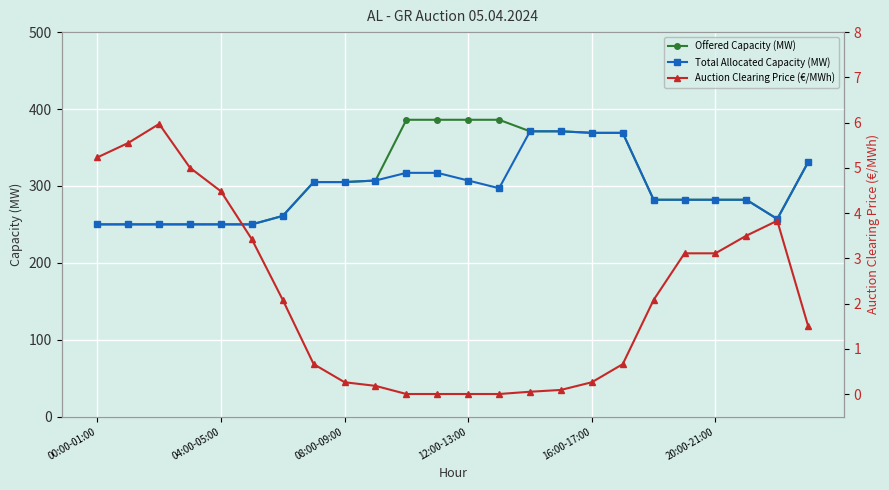

How many series are shown in this chart?

3